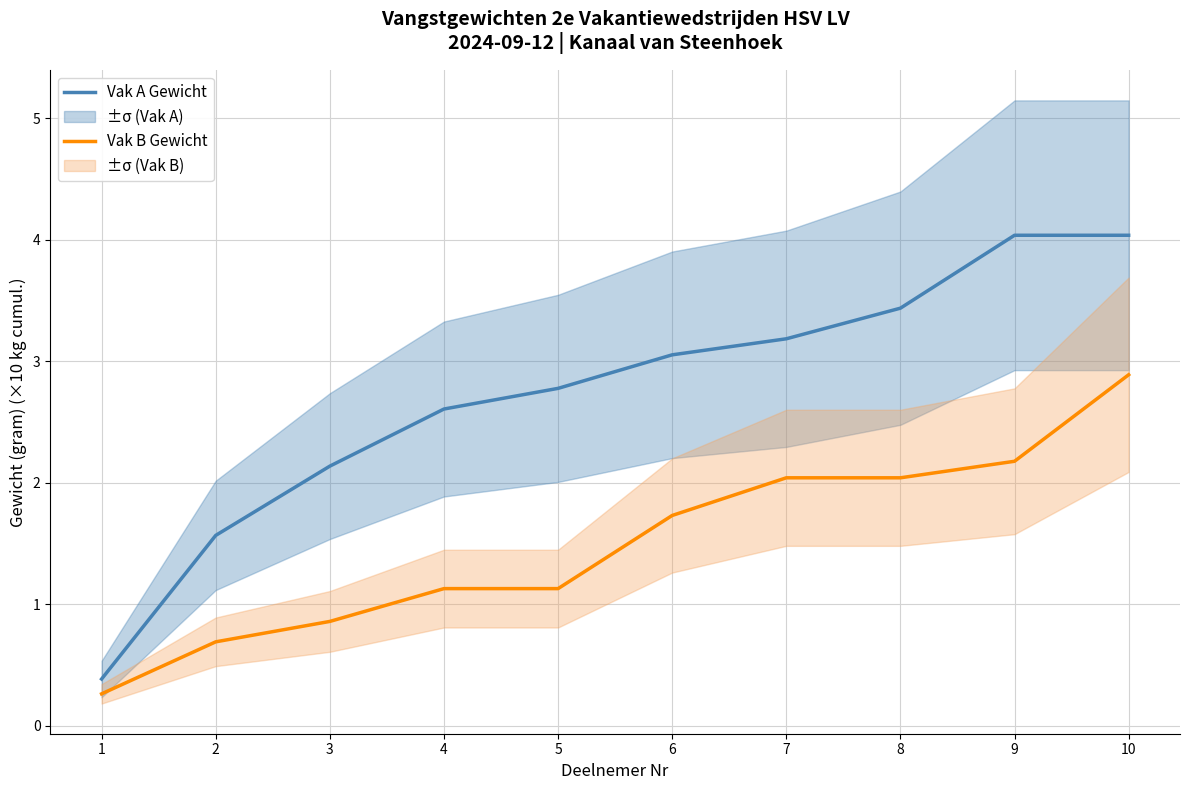

Is it true that Vak B Gewicht equals 1.1 at 4?

True